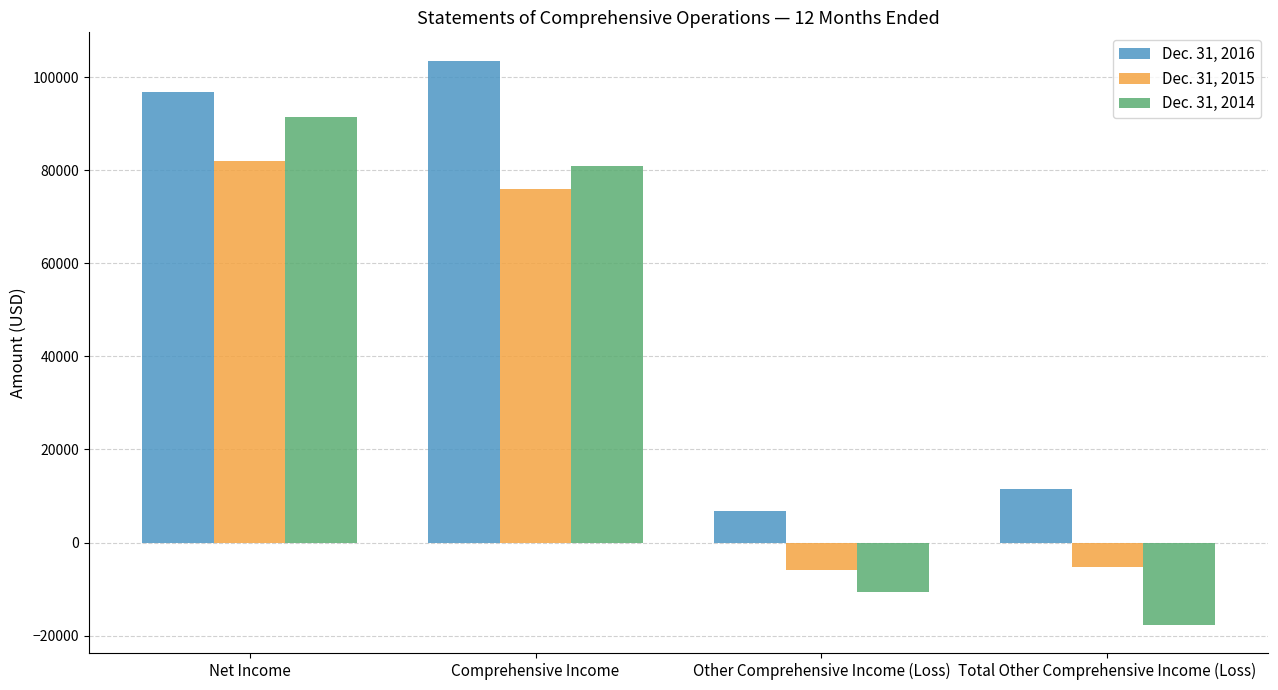

Count the number of categories in the chart.

4